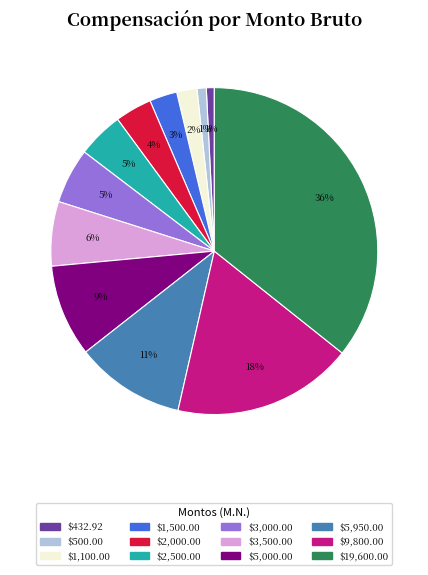

Is there a majority slice in this chart?

No